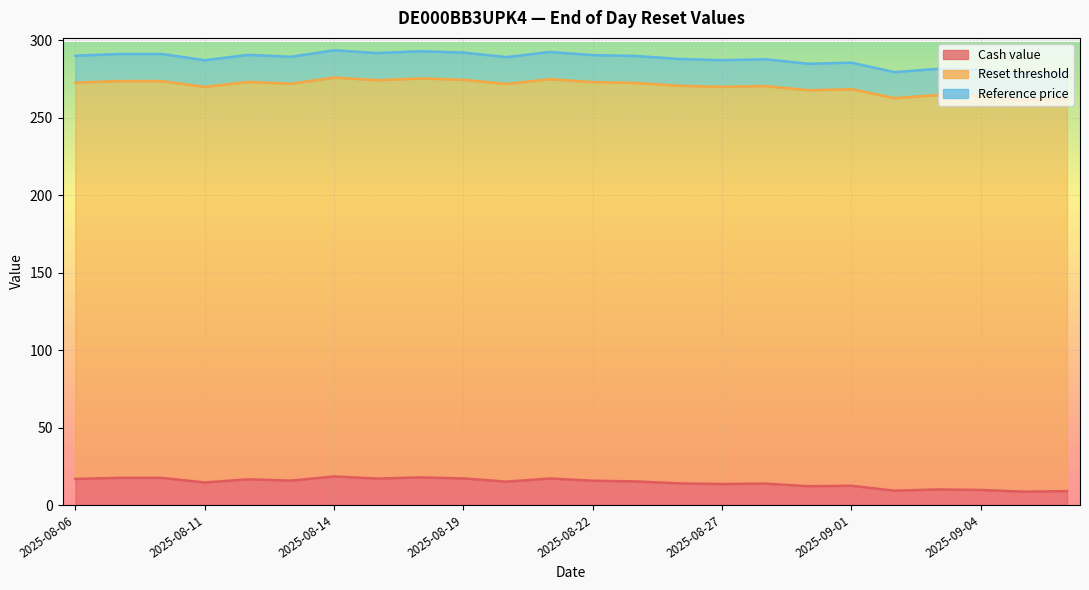

Which series has the widest spread of values?

Reset threshold